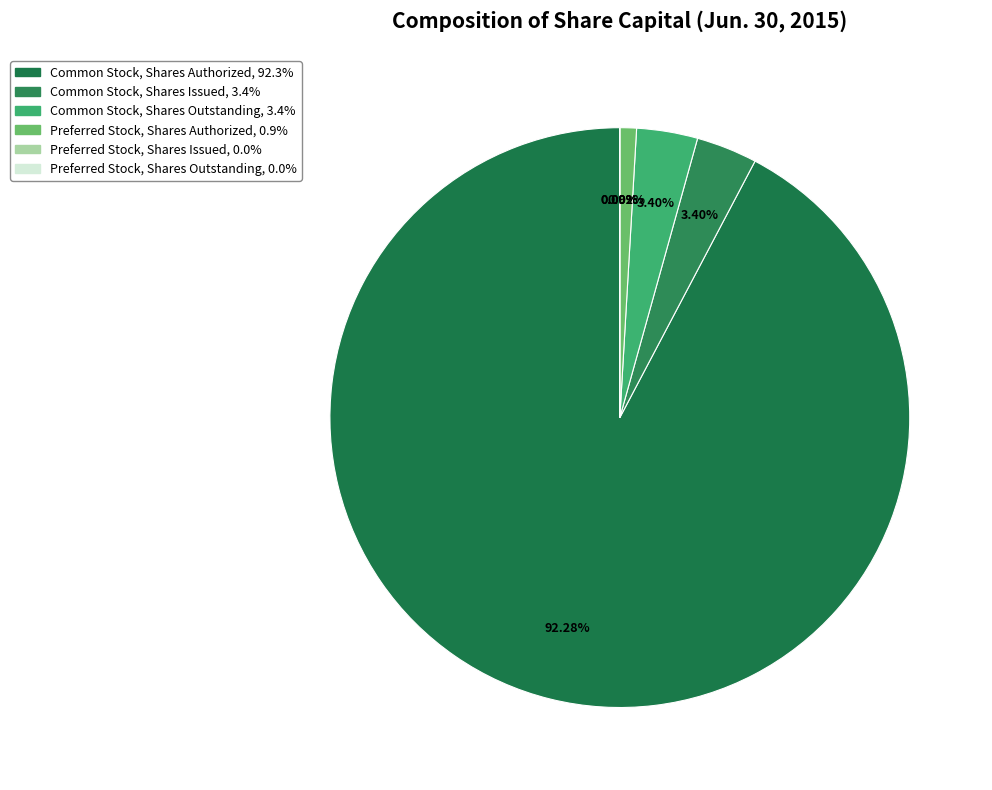

What is the ratio of the value at Common Stock, Shares Issued to the value at Preferred Stock, Shares Authorized?

3.7